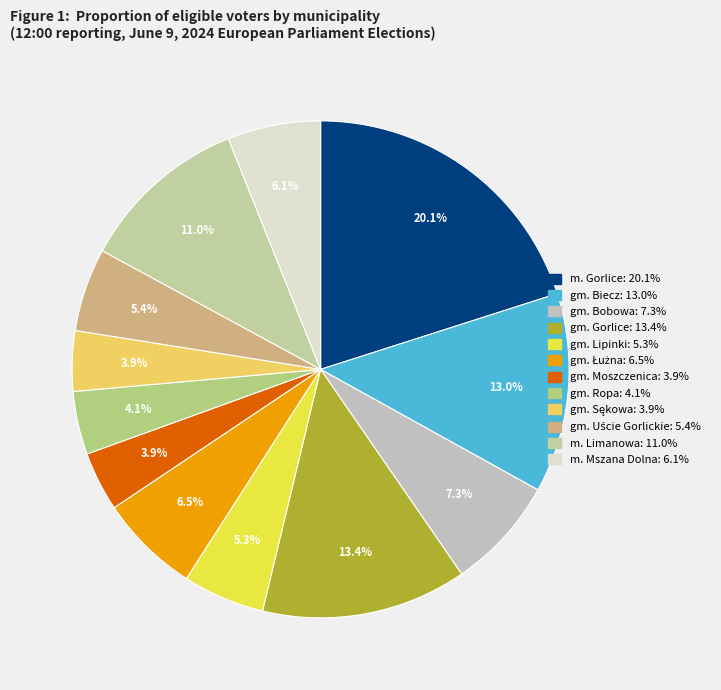

How much of the chart is everything except gm. Łużna?

93.5%